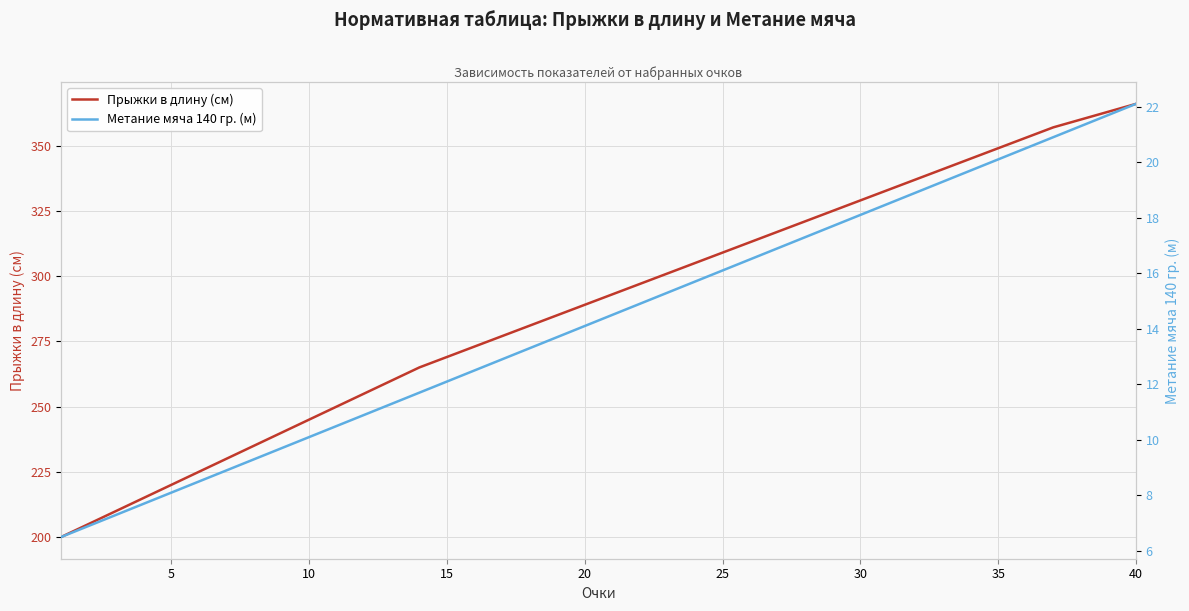

What is the minimum value for Прыжки в длину (см)?

200